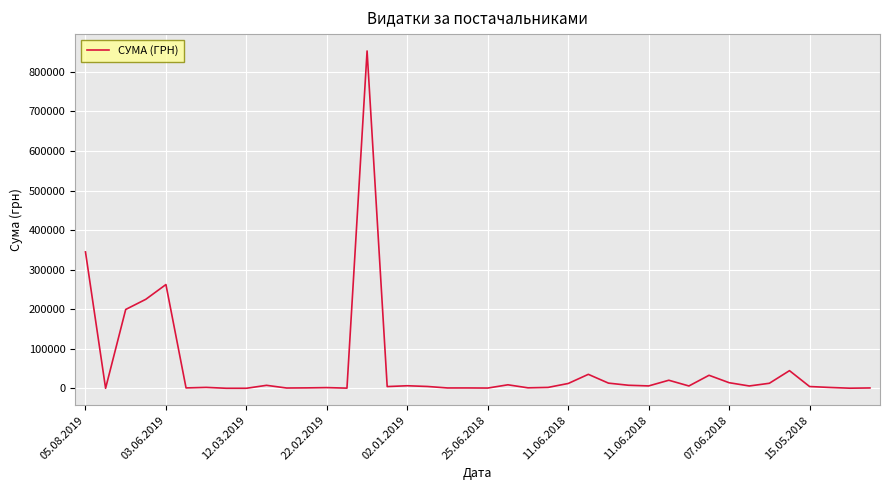

Reading left to right, what are all the values shown in this chart?

344929.1	491.1	199567.5	225247.4	262507.6	1400.0	2750.0	498.0	482.0	7936.8	1168.8	1495.0	2189.0	865.0	852471.9	4788.0	6863.2	5040.0	1284.0	1320.0	1062.1	9262.5	1637.4	2708.0	12600.0	35700.0	13464.0	8100.0	6429.0	20777.4	6300.0	33300.0	14580.0	6300.0	13124.0	45000.0	4868.0	2591.0	687.0	1310.0